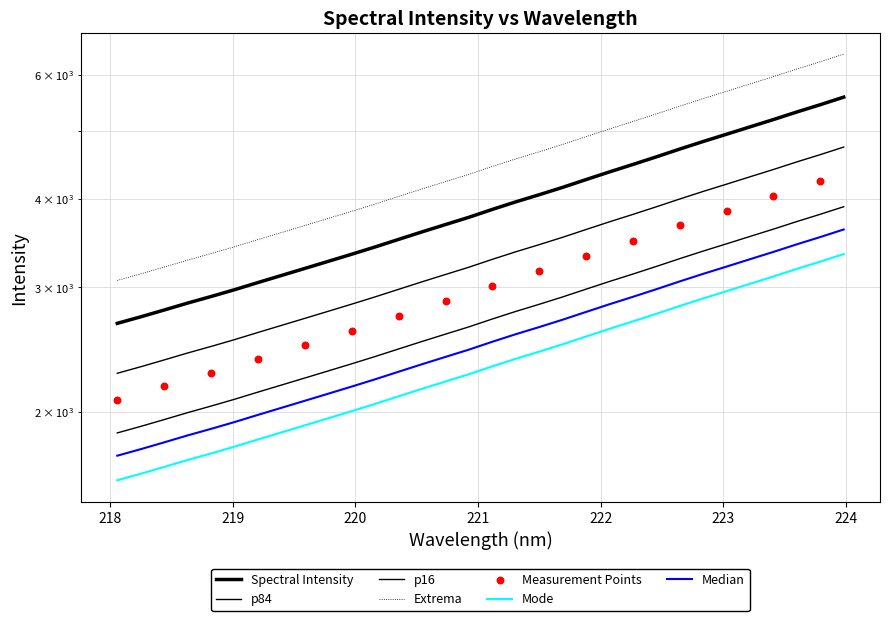

Which has a higher value, 219.0156 or 223.2172?

223.2172